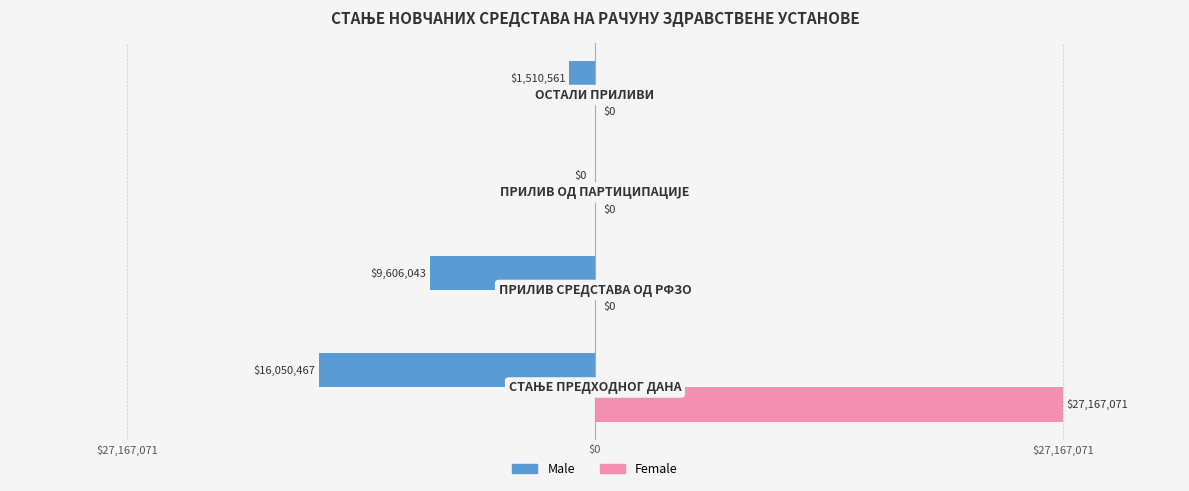

What is the minimum value shown in the chart?

-16050466.7